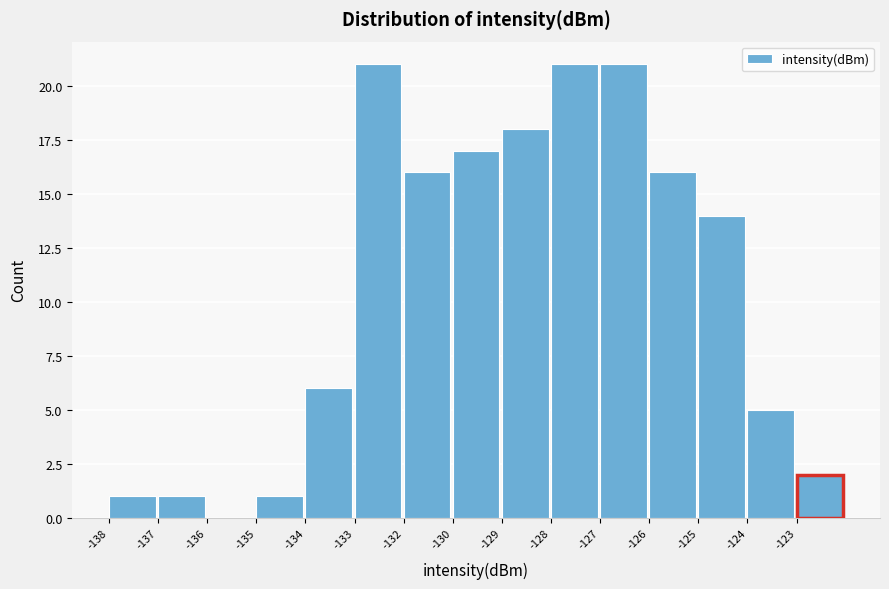

Reading left to right, extract all data points from this chart.

-138=1	-137=1	-136=0	-135=1	-134=6	-133=21	-132=16	-130=17	-129=18	-128=21	-127=21	-126=16	-125=14	-124=5	-123=2